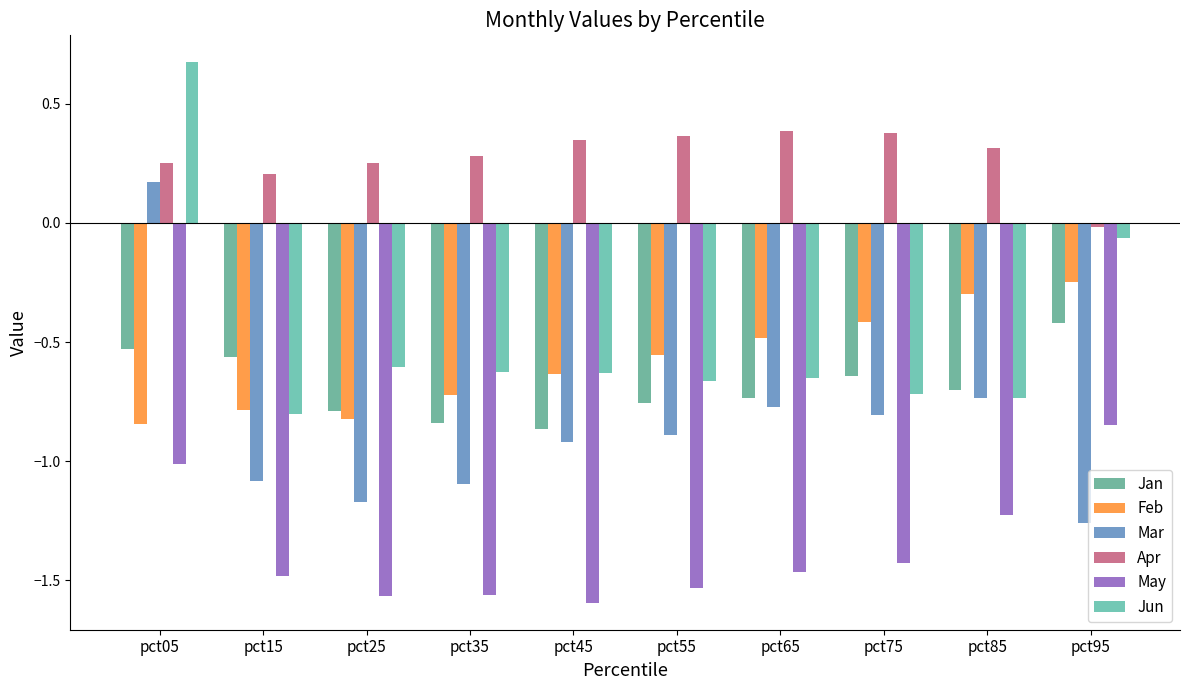

How many groups of bars are there?

10